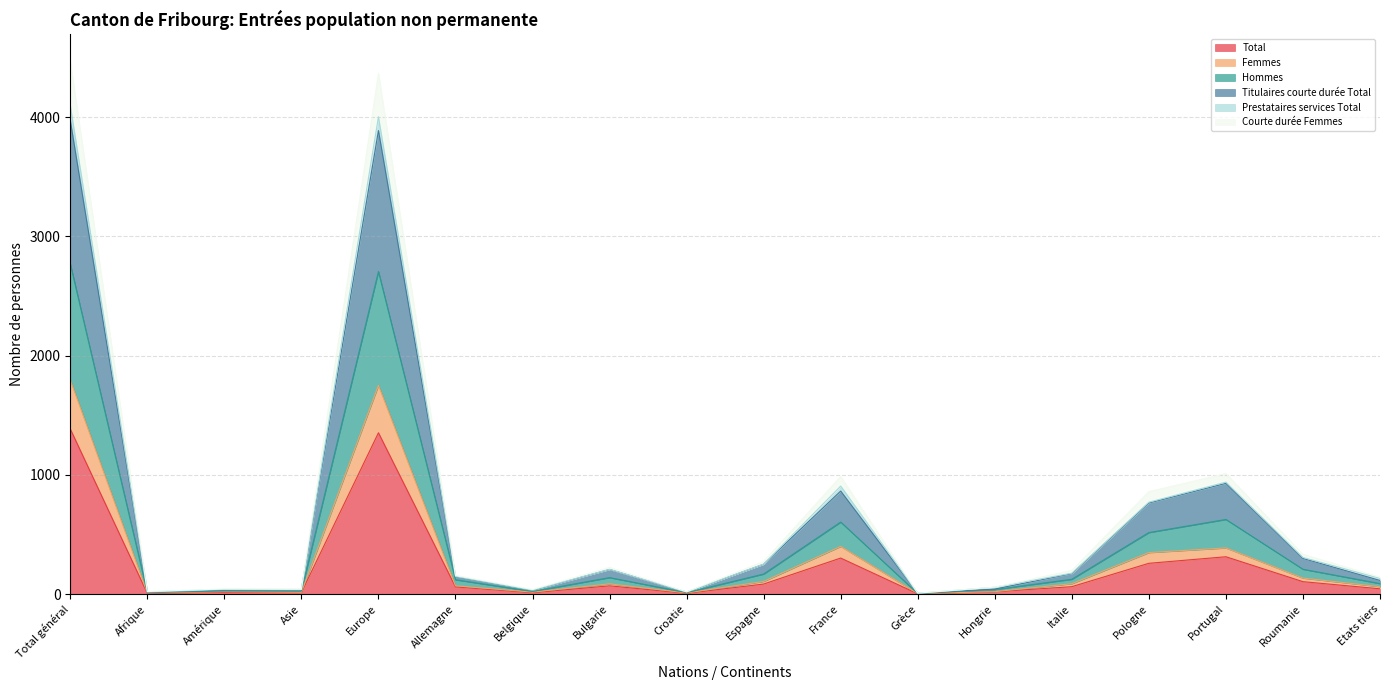

Where does the Courte durée Femmes series first go above 198?

Total général